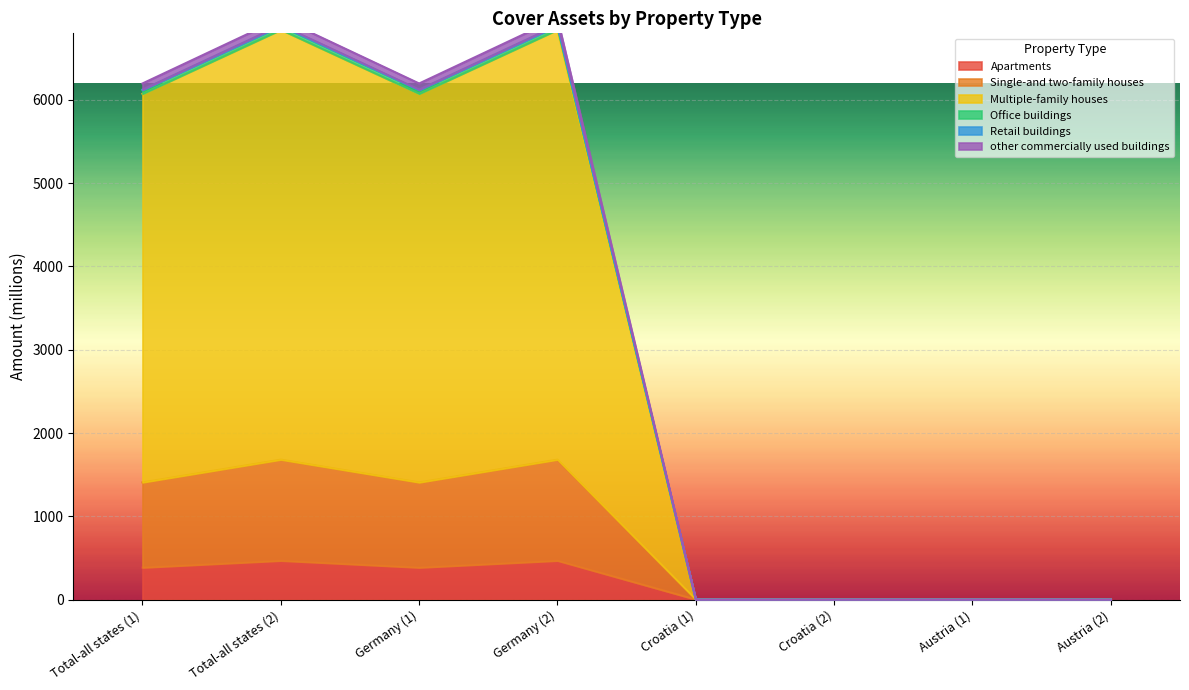

At how many categories does at least one series exceed 789?

4